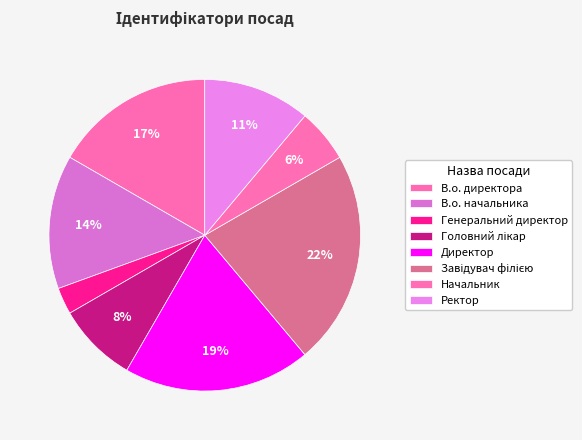

Count the number of slices in the pie.

8